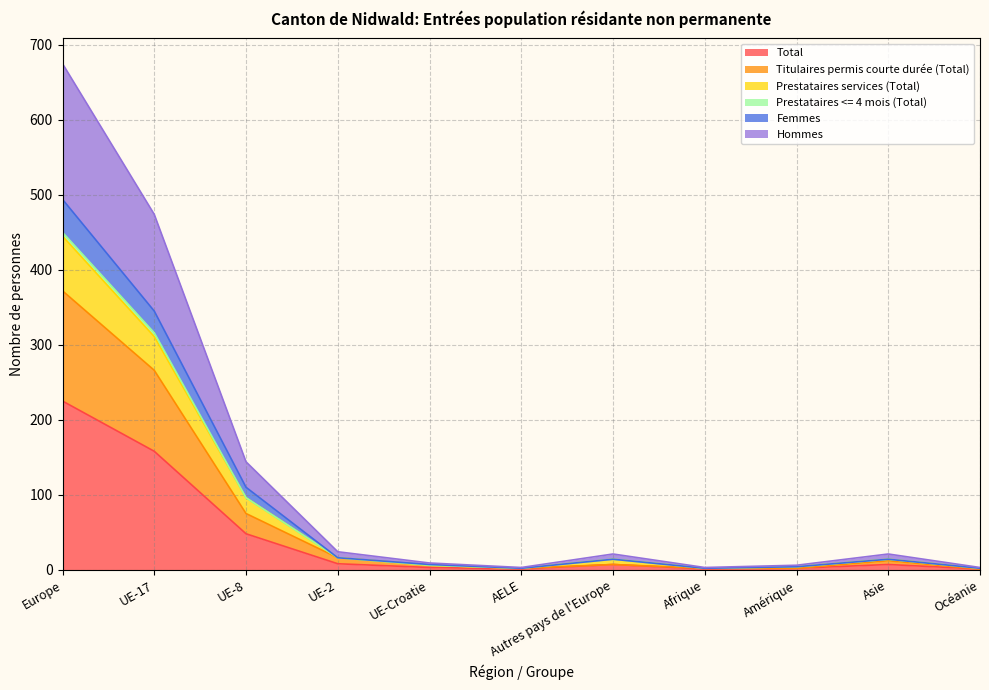

What is the maximum value for Total?

225